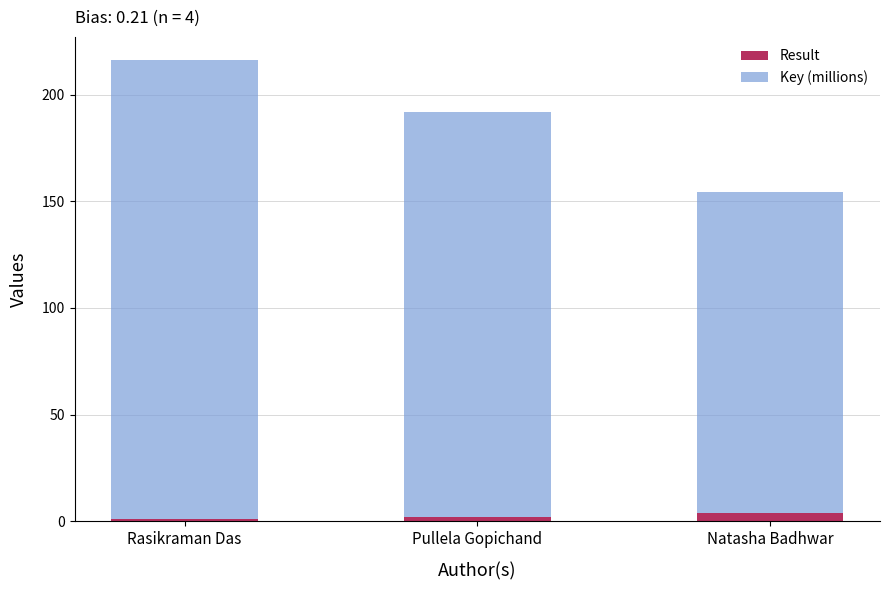

Are the bars grouped side by side (vs. stacked)?

No